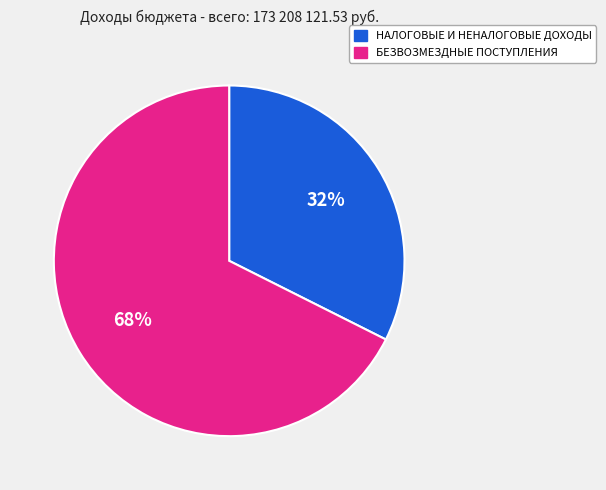

Between НАЛОГОВЫЕ И НЕНАЛОГОВЫЕ ДОХОДЫ and БЕЗВОЗМЕЗДНЫЕ ПОСТУПЛЕНИЯ, which is larger?

БЕЗВОЗМЕЗДНЫЕ ПОСТУПЛЕНИЯ